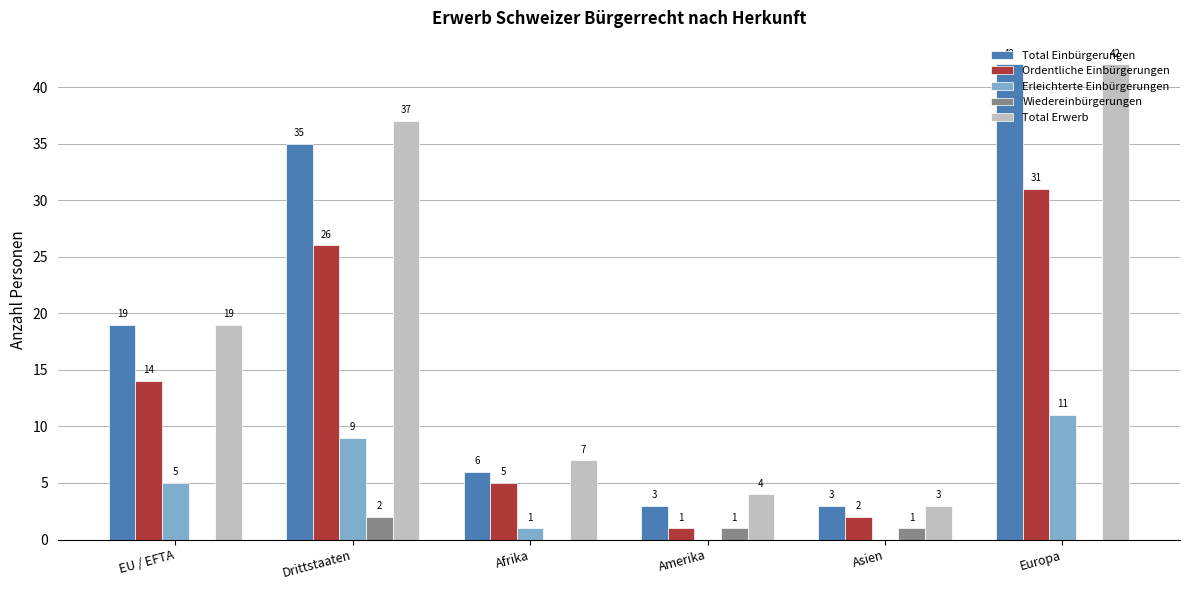

Is the value of Erleichterte Einbürgerungen at Asien greater than the value of Total Einbürgerungen at Asien?

No